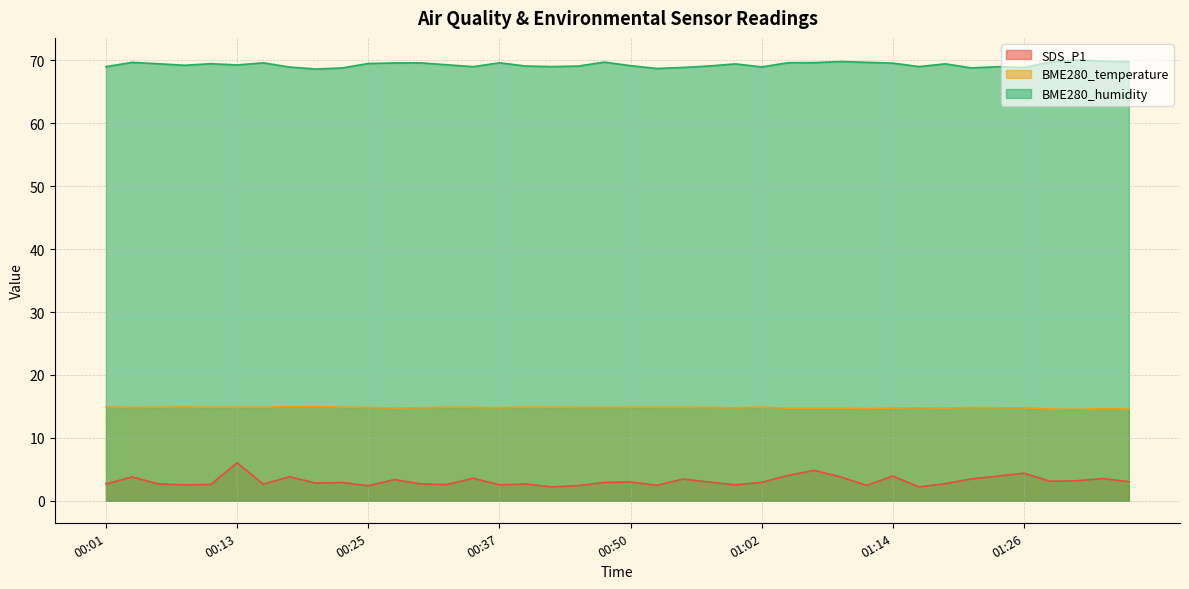

How many lines are shown in the chart?

3